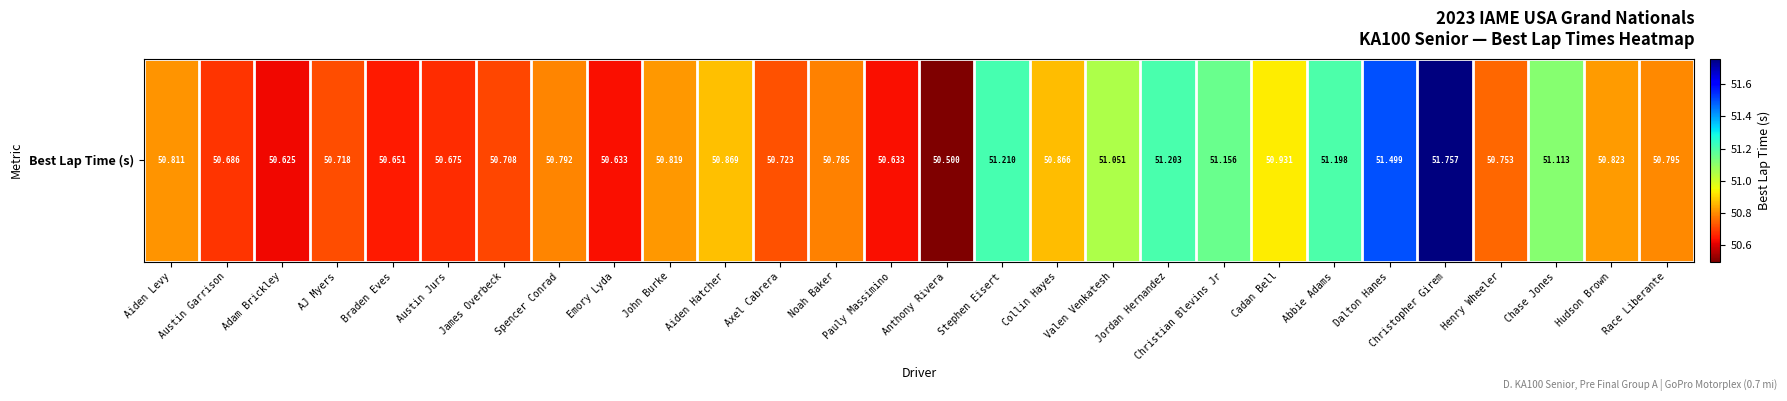

List the labels in order of value, largest first.

Christopher Girem, Dalton Hanes, Stephen Eisert, Jordan Hernandez, Abbie Adams, Christian Blevins Jr, Chase Jones, Valen Venkatesh, Cadan Bell, Aiden Hatcher, Collin Hayes, Hudson Brown, John Burke, Aiden Levy, Race Liberante, Spencer Conrad, Noah Baker, Henry Wheeler, Axel Cabrera, AJ Myers, James Overbeck, Austin Garrison, Austin Jurs, Braden Eves, Emory Lyda, Pauly Massimino, Adam Brickley, Anthony Rivera